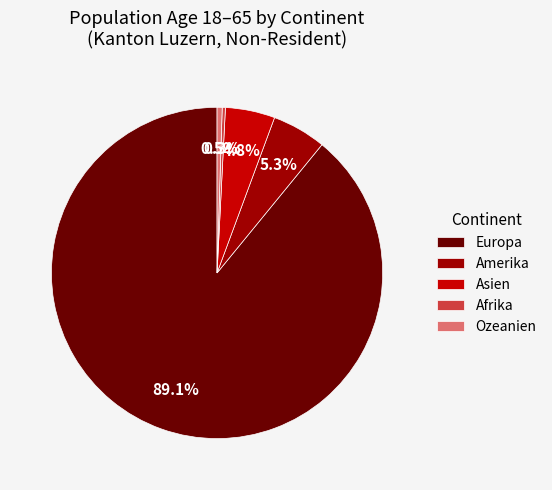

Is there any slice that represents more than half of the pie?

Yes